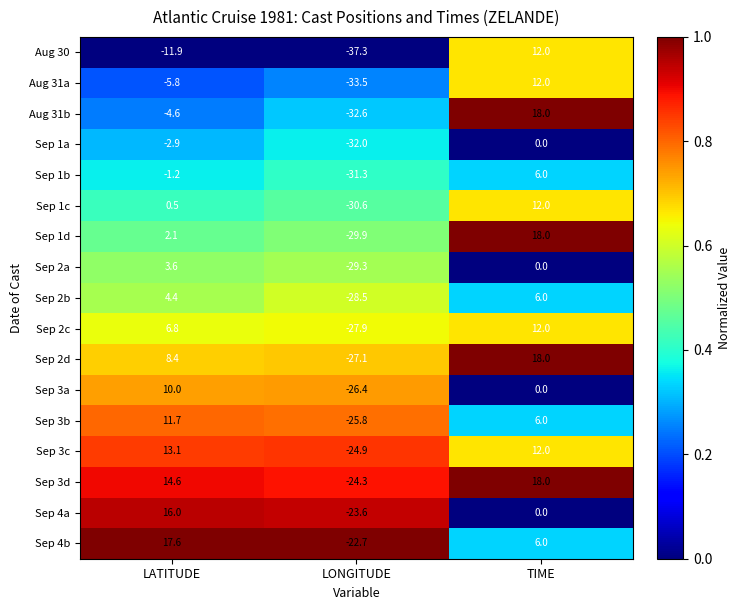

What is the smallest value displayed?

-37.3